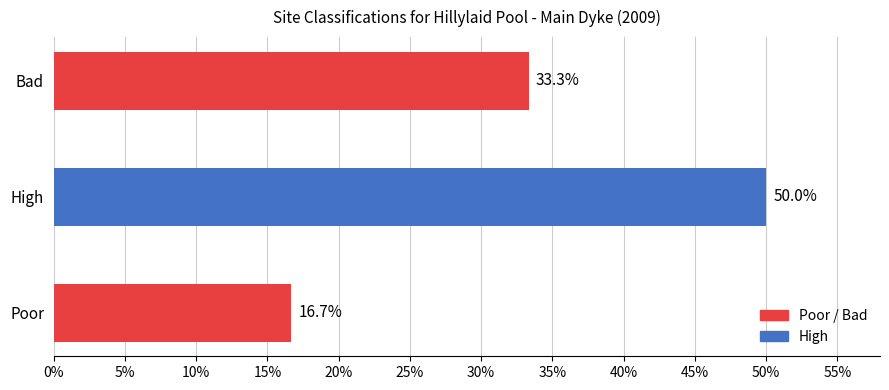

What is the approximate value at High?

50.0